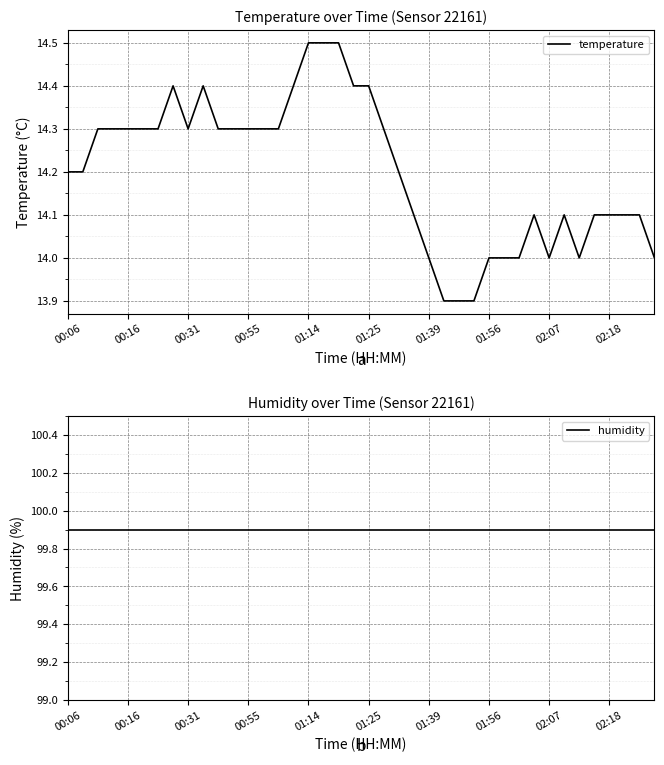

What is the minimum value for temperature?

13.9